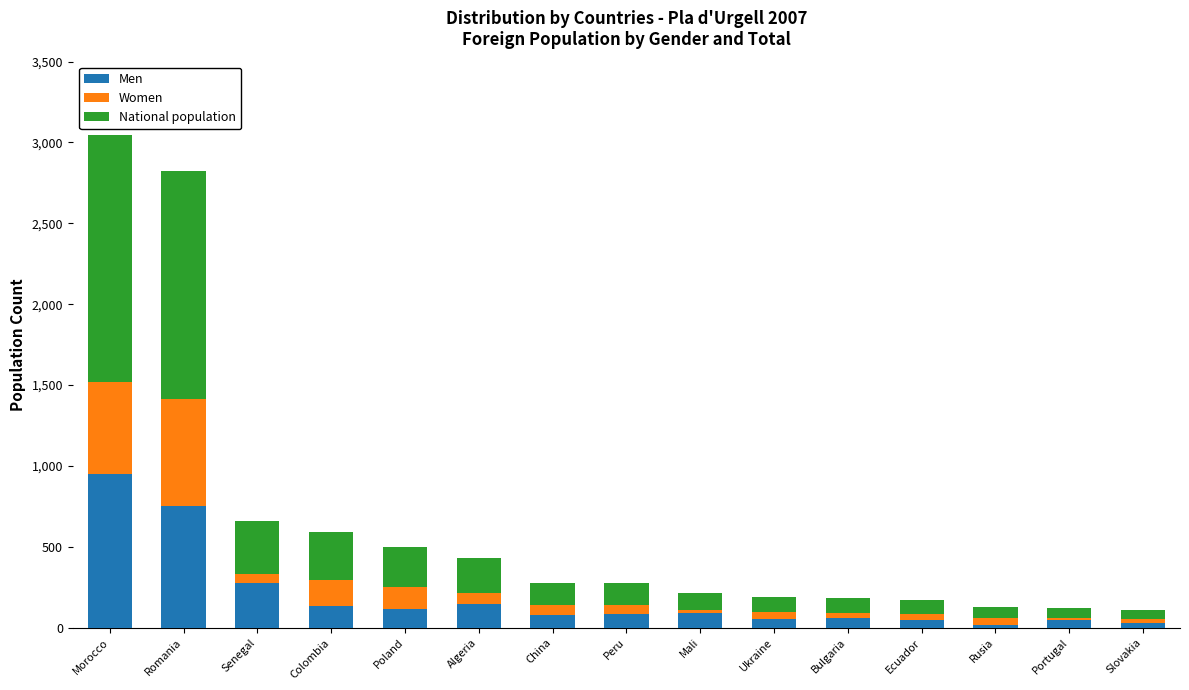

At which category is the sum across all series the highest?

Morocco